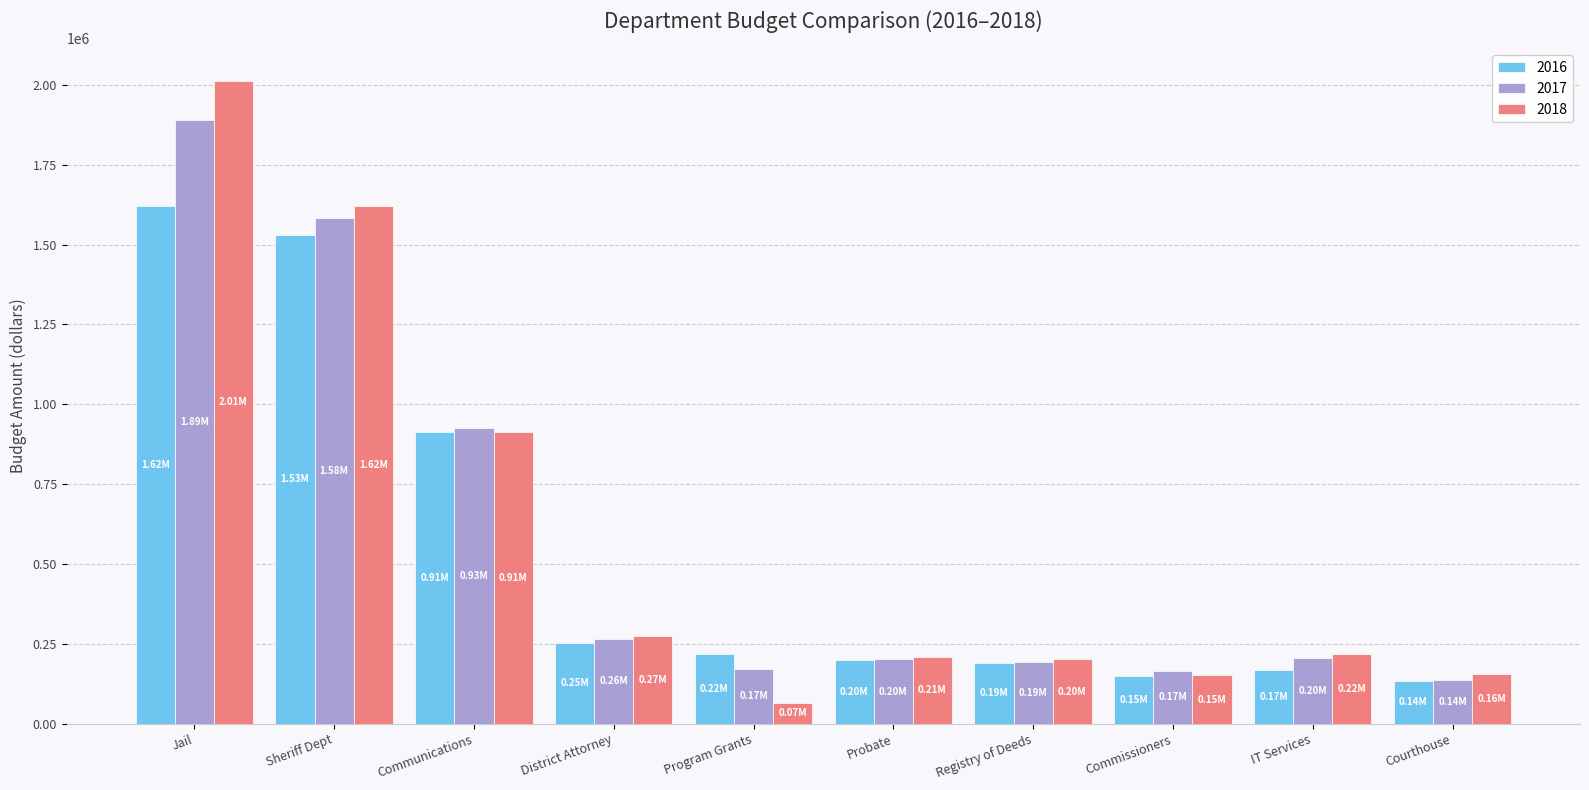

What position from the right is District Attorney?

7